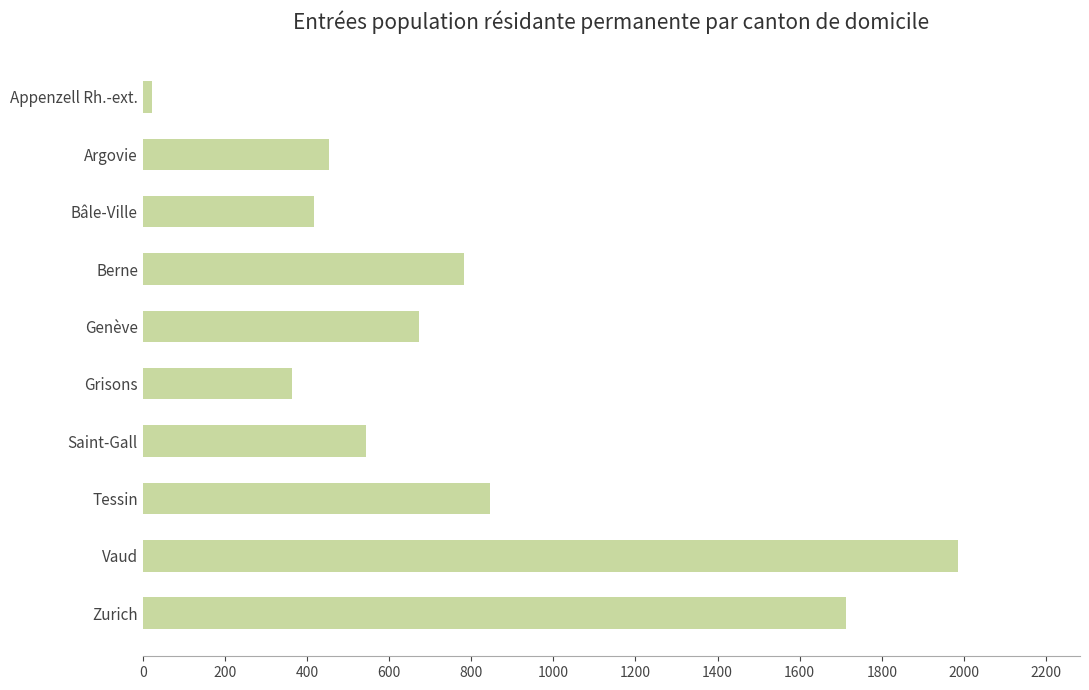

Are the bars horizontal?

Yes